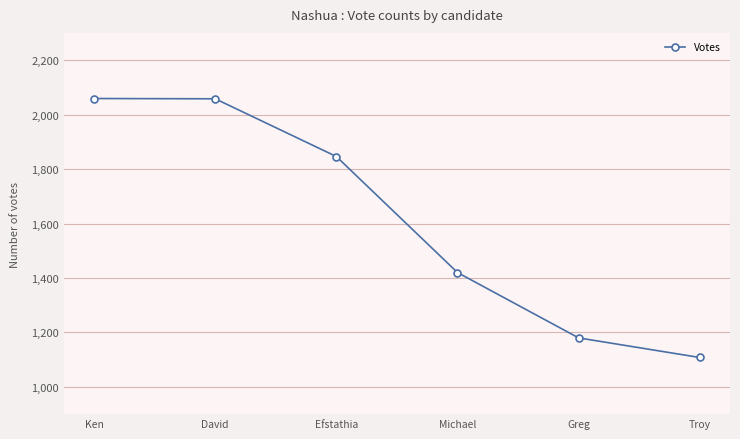

True or false: there are more than 2 points higher than both neighbors.

False